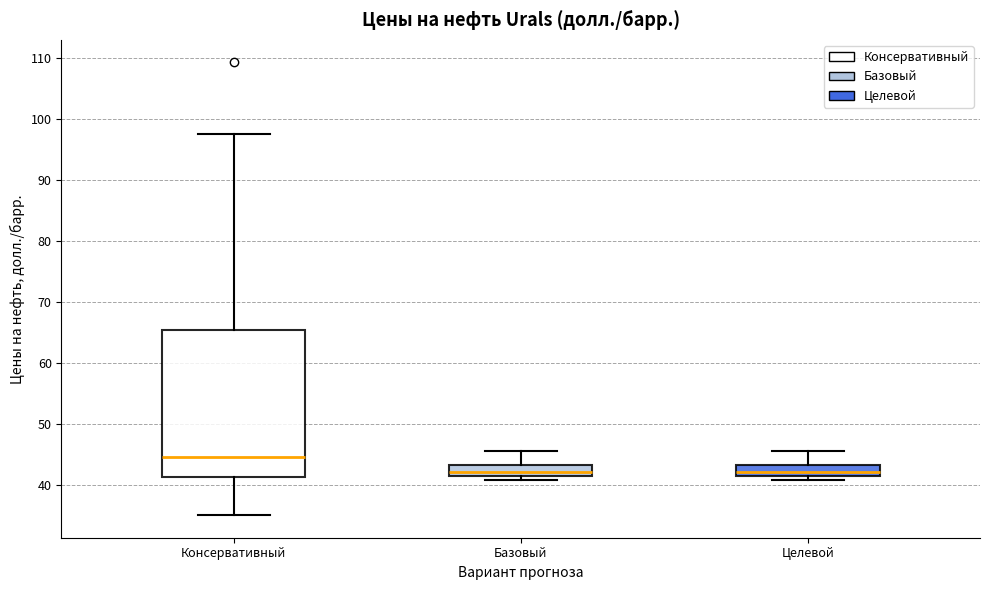

Where does the median line of the box for Консервативный sit on the y-axis? The values are not printed on the chart, so give them approximately, as read against the axis.

45